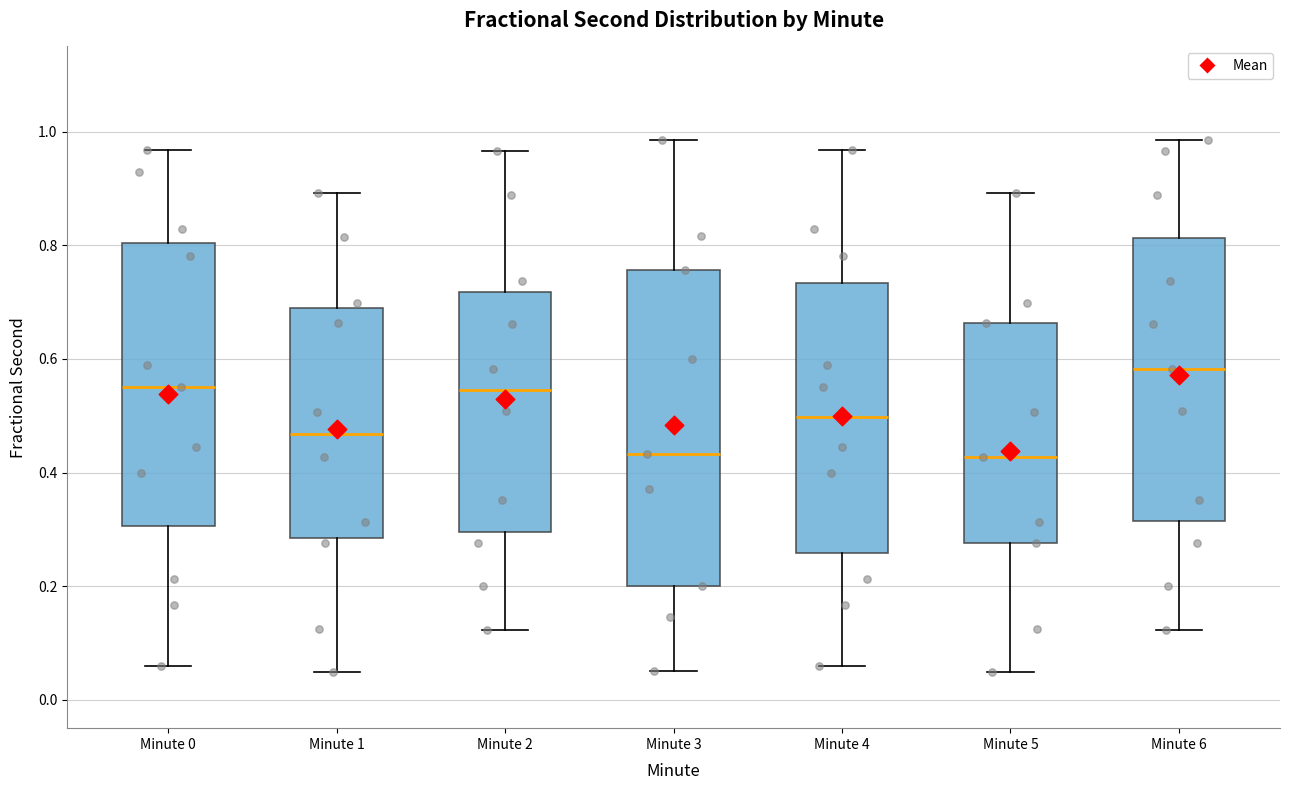

Reading left to right, read every box against the y-axis: the position of its median line, the range the box covers, and the ends of its whiskers. The values are not printed on the chart, so give them approximately, as read against the axis.

Minute 0: median 0.54, box 0.30 to 0.80, whiskers 0.06 to 0.96
Minute 1: median 0.46, box 0.28 to 0.68, whiskers 0.04 to 0.90
Minute 2: median 0.54, box 0.30 to 0.72, whiskers 0.12 to 0.96
Minute 3: median 0.44, box 0.20 to 0.76, whiskers 0.06 to 0.98
Minute 4: median 0.50, box 0.26 to 0.74, whiskers 0.06 to 0.96
Minute 5: median 0.42, box 0.28 to 0.66, whiskers 0.04 to 0.90
Minute 6: median 0.58, box 0.32 to 0.82, whiskers 0.12 to 0.98